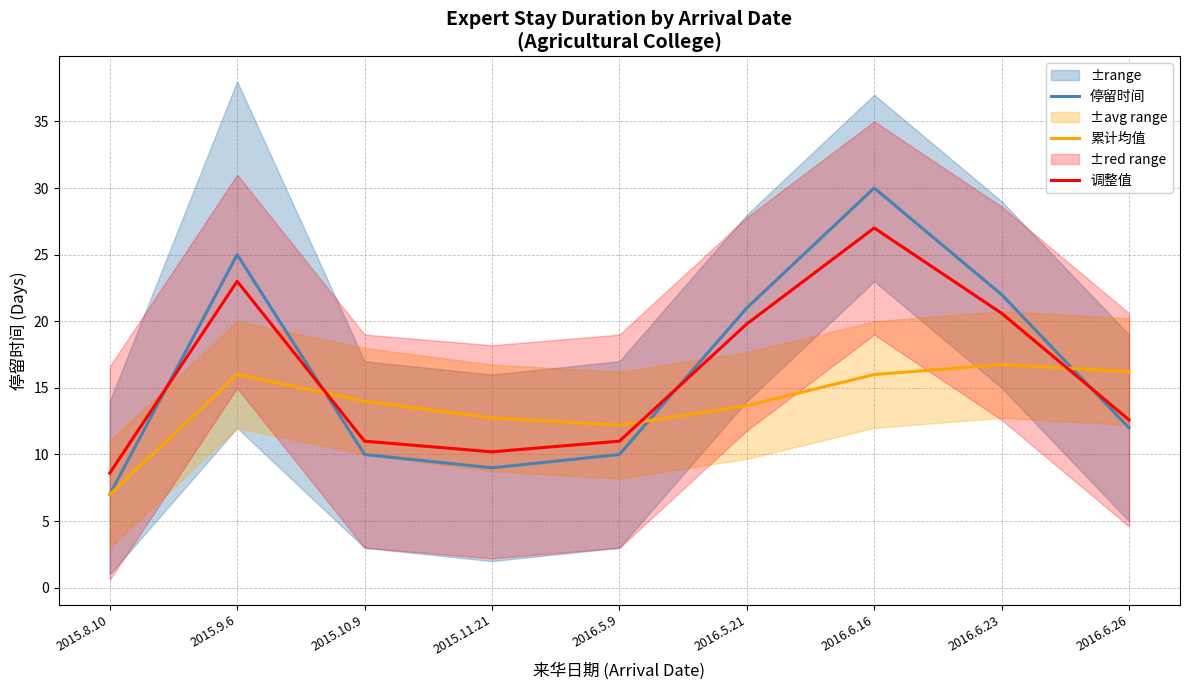

True or false: 停留时间 and 调整值 intersect in this chart.

True